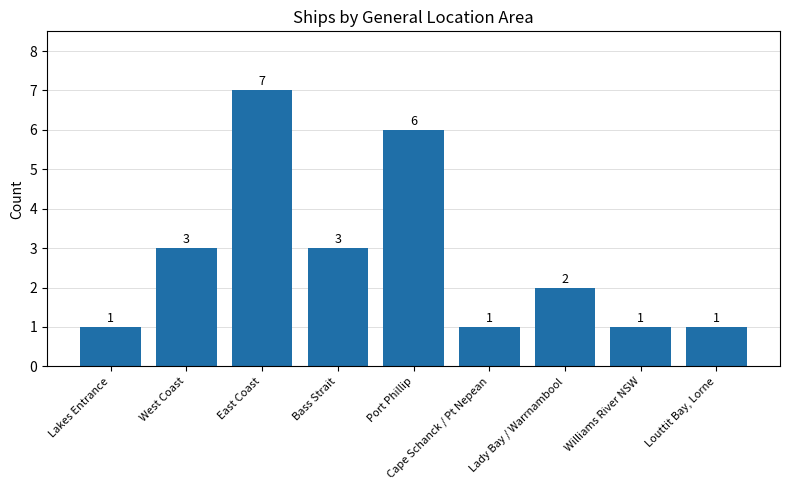

What is the average value?

3